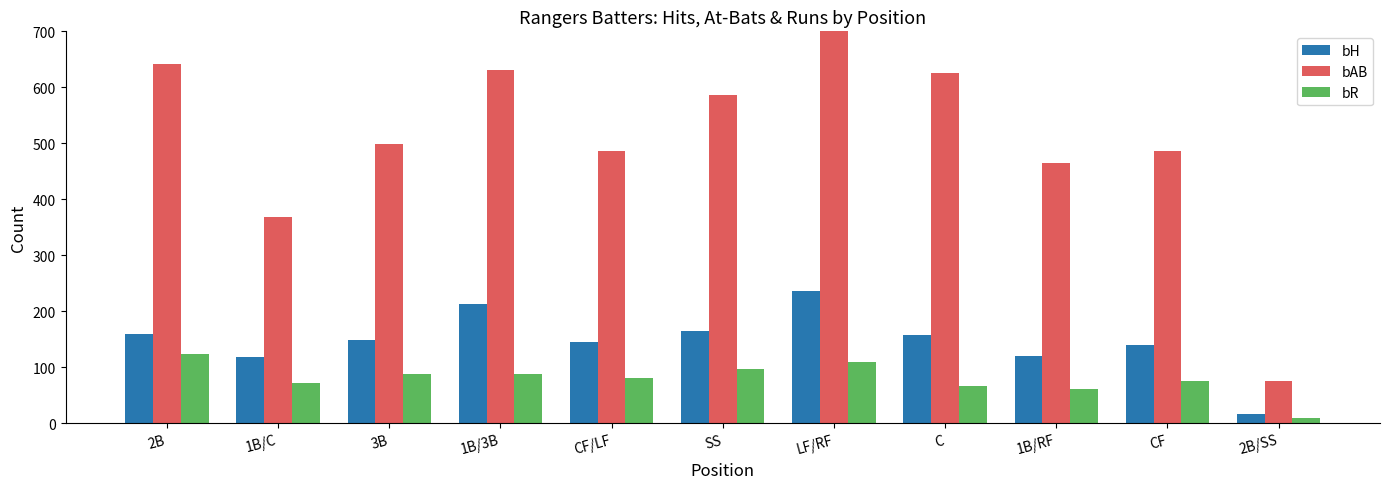

Which category has the lowest value in the bR series?

2B/SS